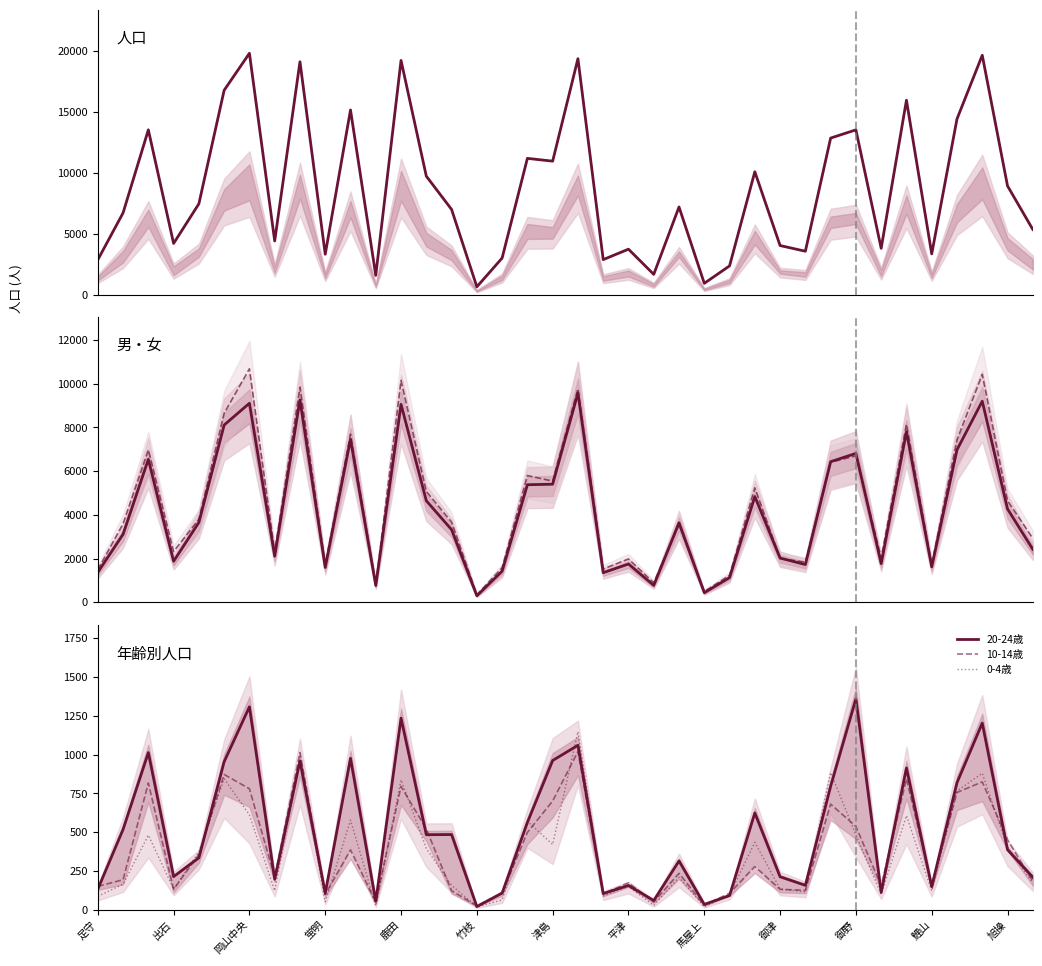

How many data points in 女 are above 3664?

18